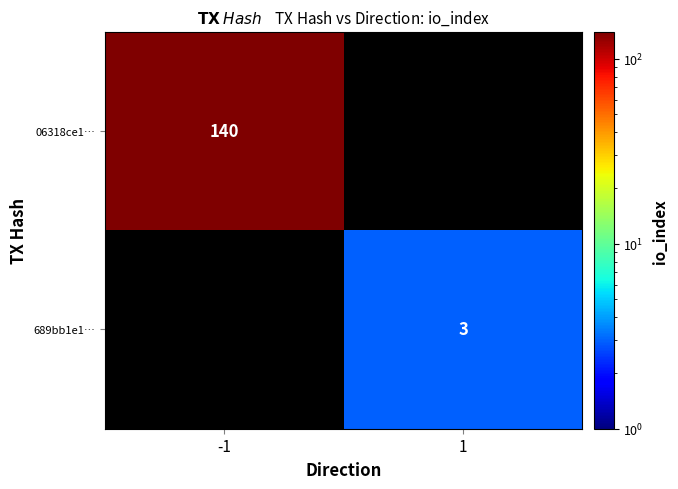

Is the value of 06318ce1… at -1 greater than the value of 689bb1e1… at 1?

Yes